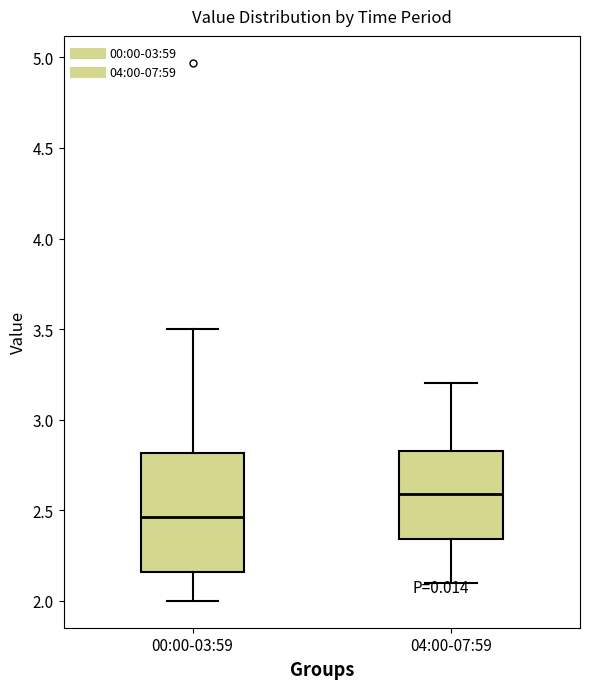

Where is the lower edge of the box for 04:00-07:59 on the y-axis? The values are not printed on the chart, so give them approximately, as read against the axis.

2.35